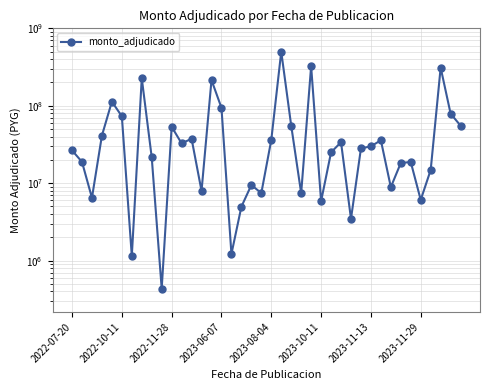

Which has a higher value, 34 or 2022-10-11?

2022-10-11